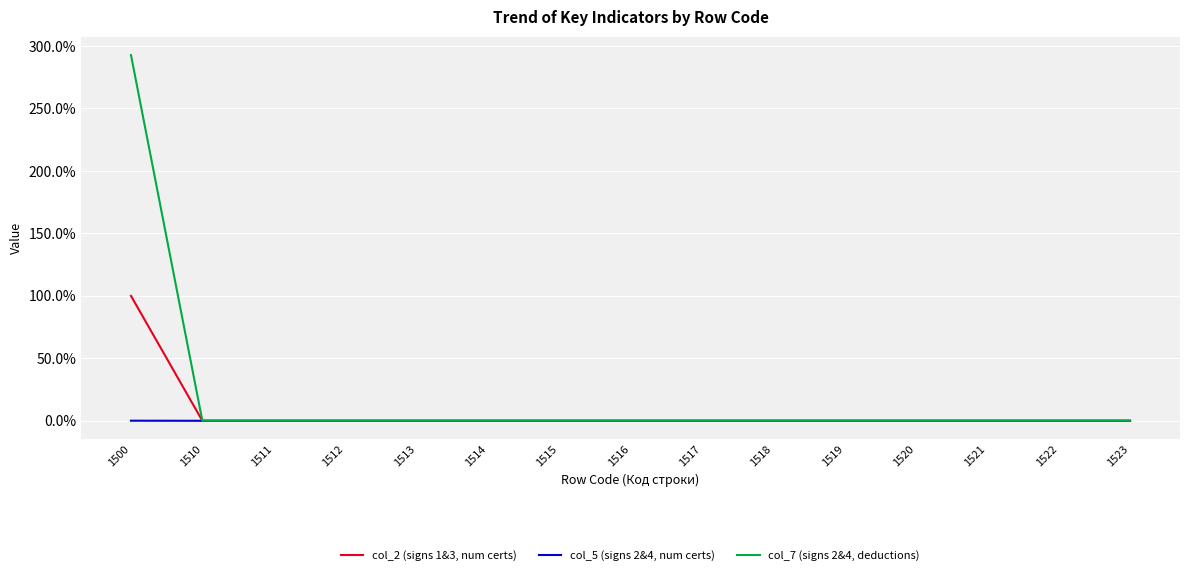

What is the maximum value for col_2 (signs 1&3, num certs)?

100.0